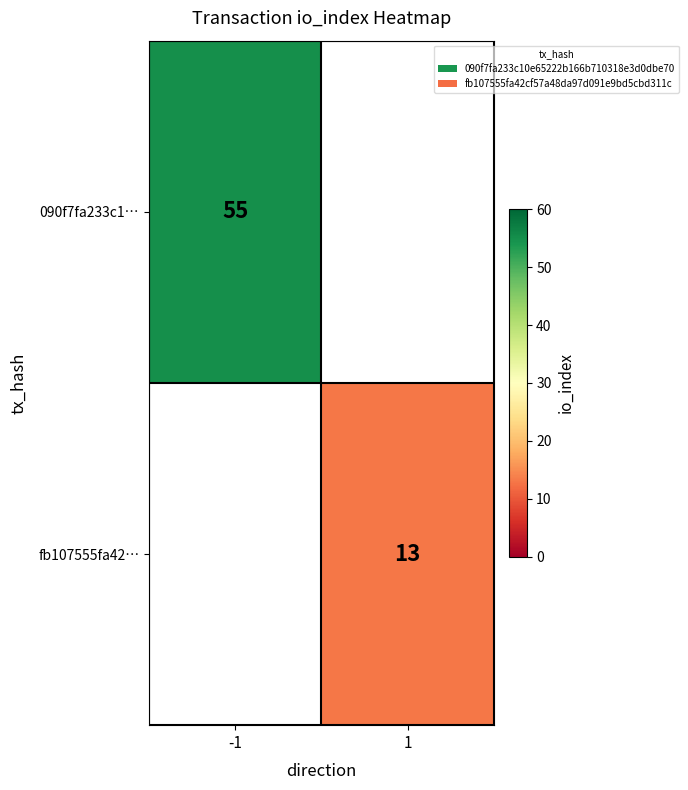

Is the value of fb107555fa42… at 1 greater than the value of 090f7fa233c1… at -1?

No